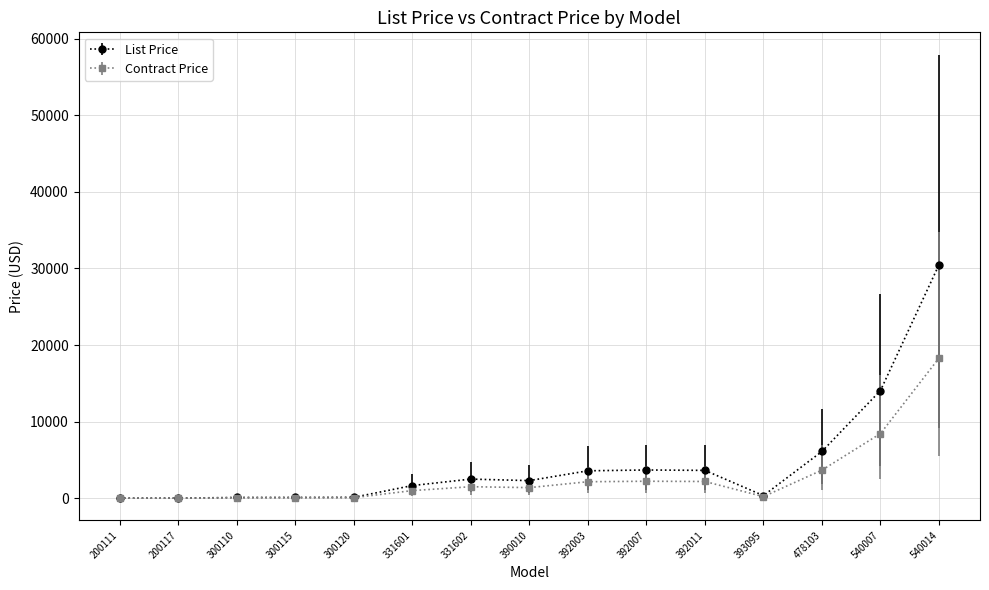

What is the sum of all List Price values?

68559.8